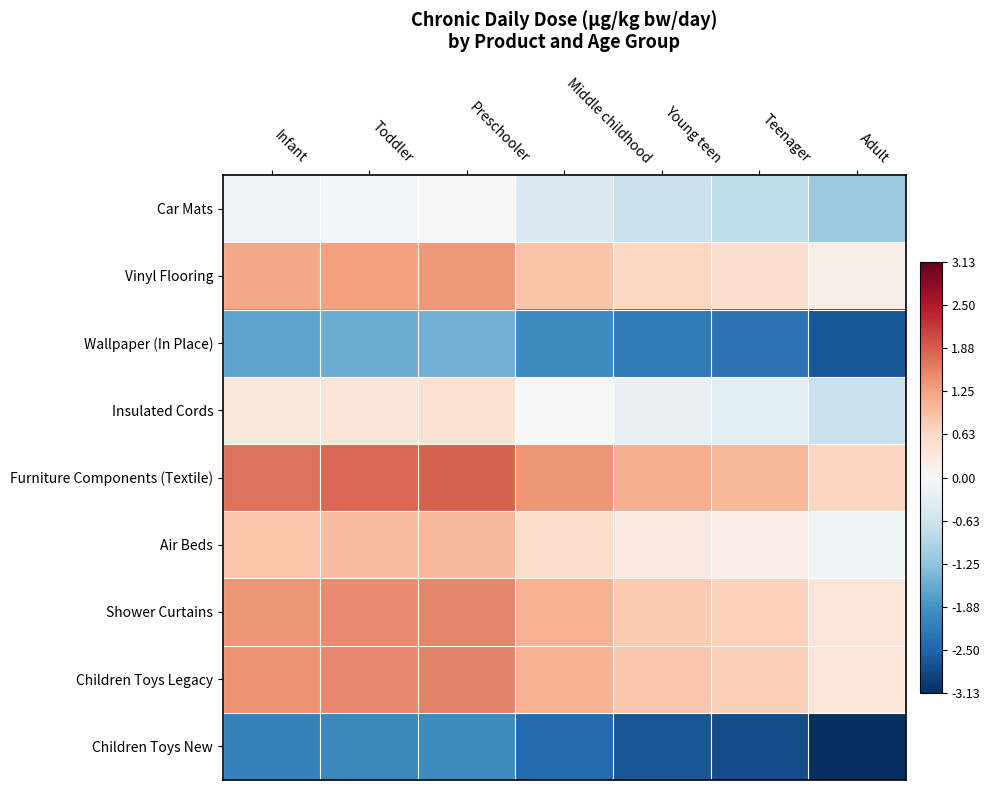

Which series changed the most between Toddler and Preschooler?

Furniture Components (Textile)